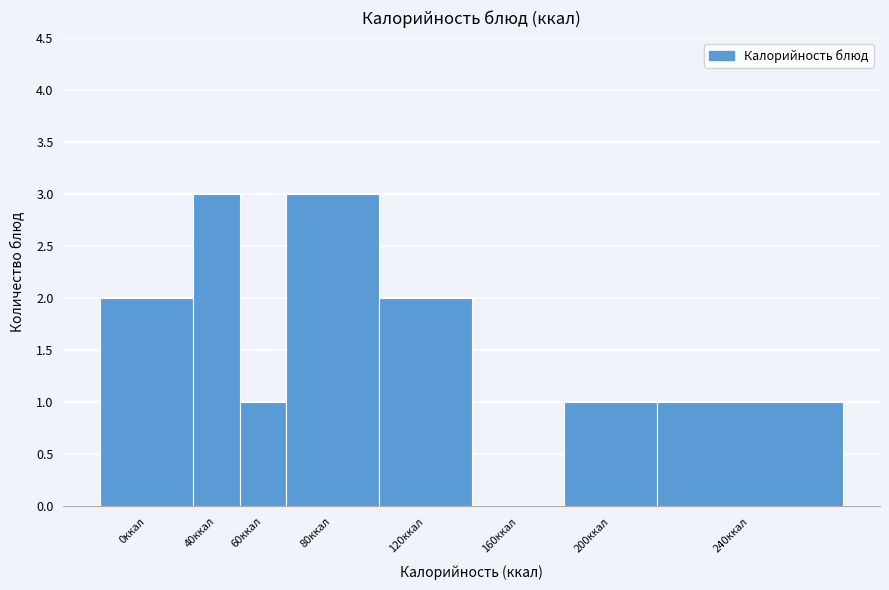

Reading right to left, list all the values displayed in this chart.

240ккал=1	200ккал=1	160ккал=0	120ккал=2	80ккал=3	60ккал=1	40ккал=3	0ккал=2